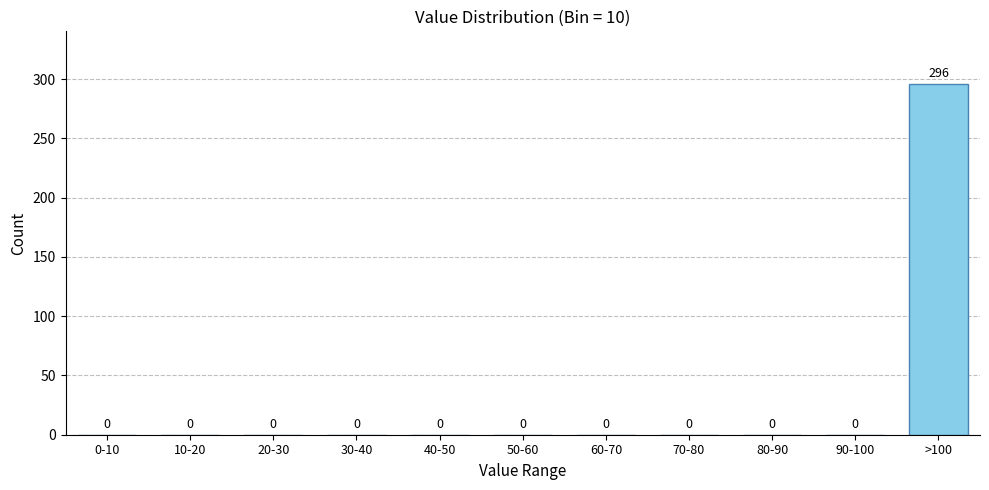

Reading right to left, transcribe all the data shown in this chart.

>100=296	90-100=0	80-90=0	70-80=0	60-70=0	50-60=0	40-50=0	30-40=0	20-30=0	10-20=0	0-10=0